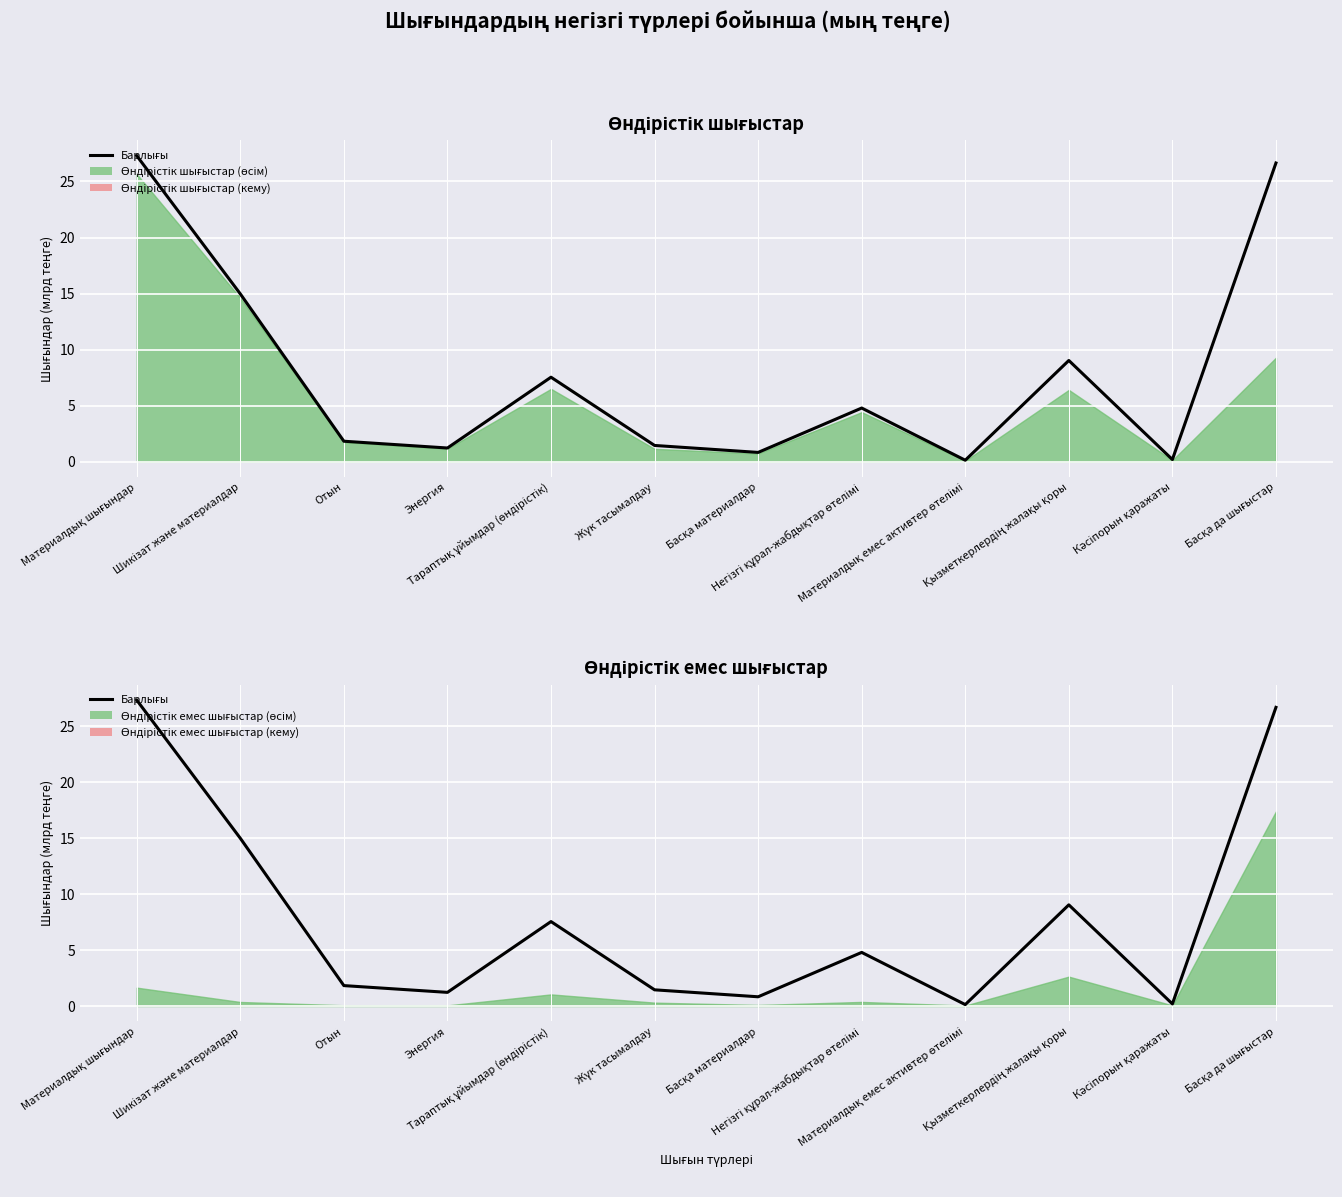

What is the sum of the values at Материалдық емес активтер өтелімі and Энергия?

1.3